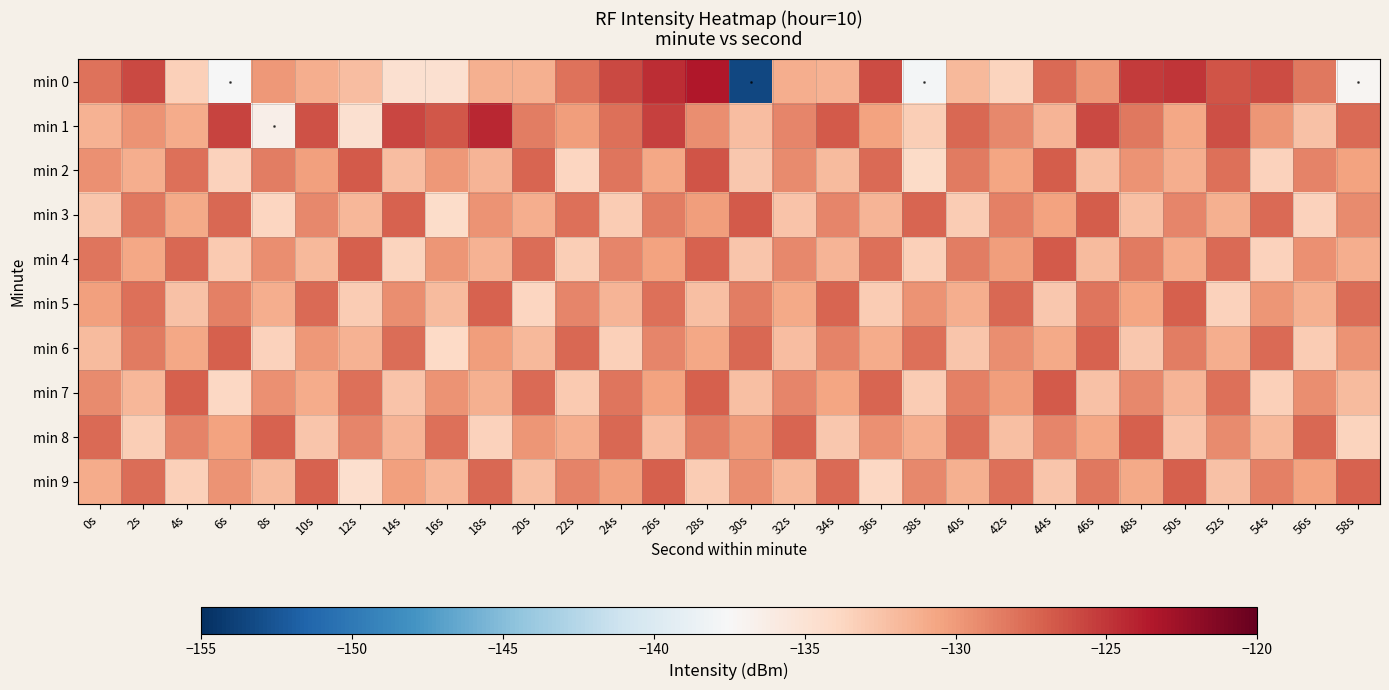

Which series has the largest total across all categories?

1